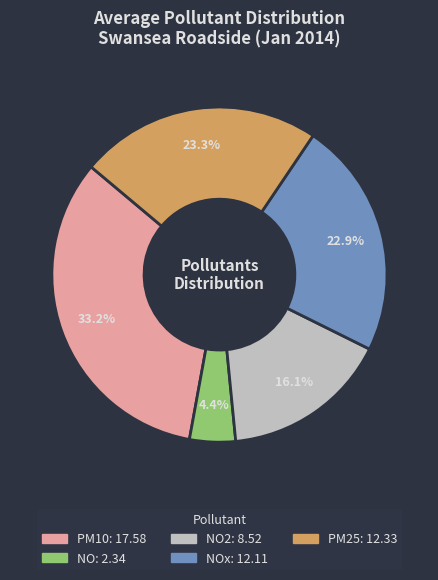

Is there any slice that represents more than half of the pie?

No